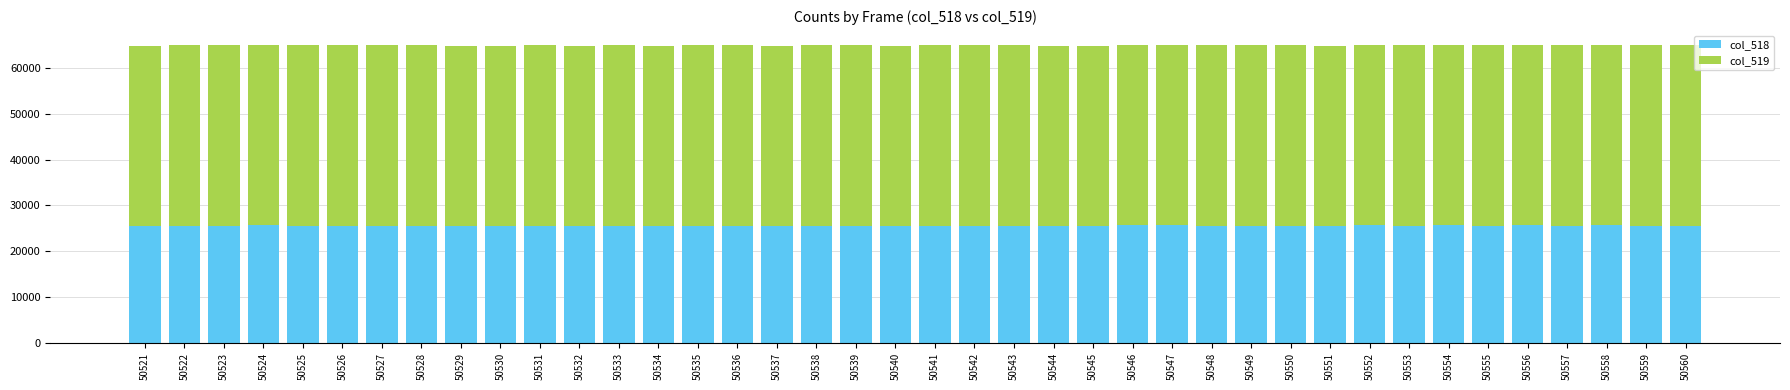

How many data points does each series have?

40